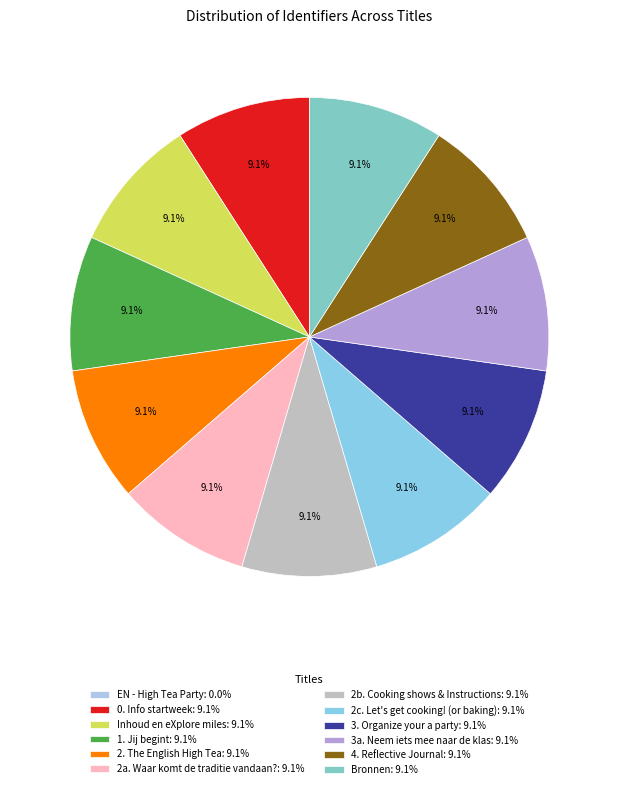

How many segments does this pie chart have?

12